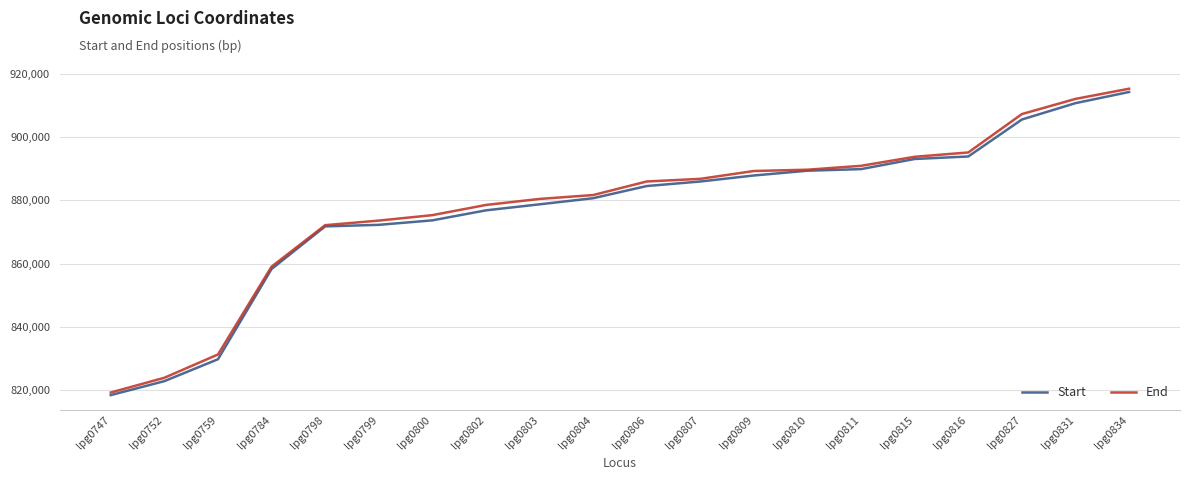

At which category does the chart reach its peak across all series?

lpg0834